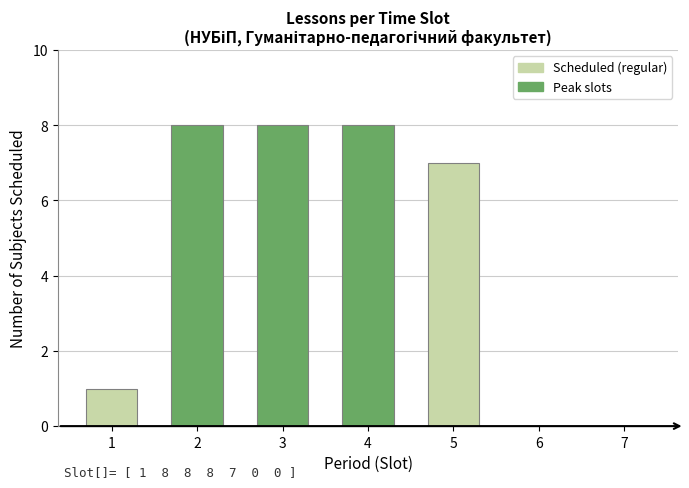

Reading right to left, transcribe all the data shown in this chart.

7=0	6=0	5=7	4=8	3=8	2=8	1=1